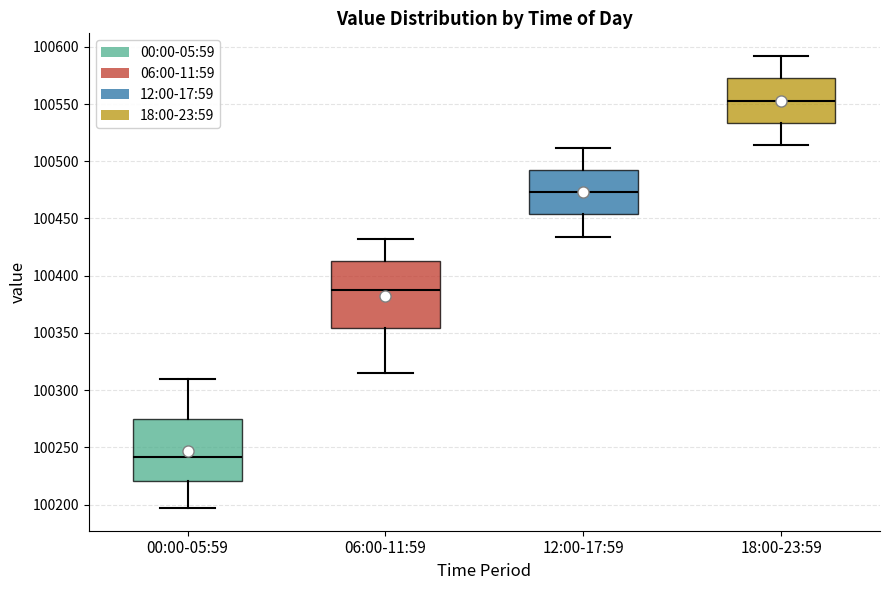

Reading left to right, read every box against the y-axis: the position of its median line, the range the box covers, and the ends of its whiskers. The values are not printed on the chart, so give them approximately, as read against the axis.

00:00-05:59: median 100240, box 100220 to 100275, whiskers 100195 to 100310
06:00-11:59: median 100390, box 100355 to 100415, whiskers 100315 to 100430
12:00-17:59: median 100475, box 100455 to 100495, whiskers 100435 to 100510
18:00-23:59: median 100555, box 100535 to 100575, whiskers 100515 to 100590